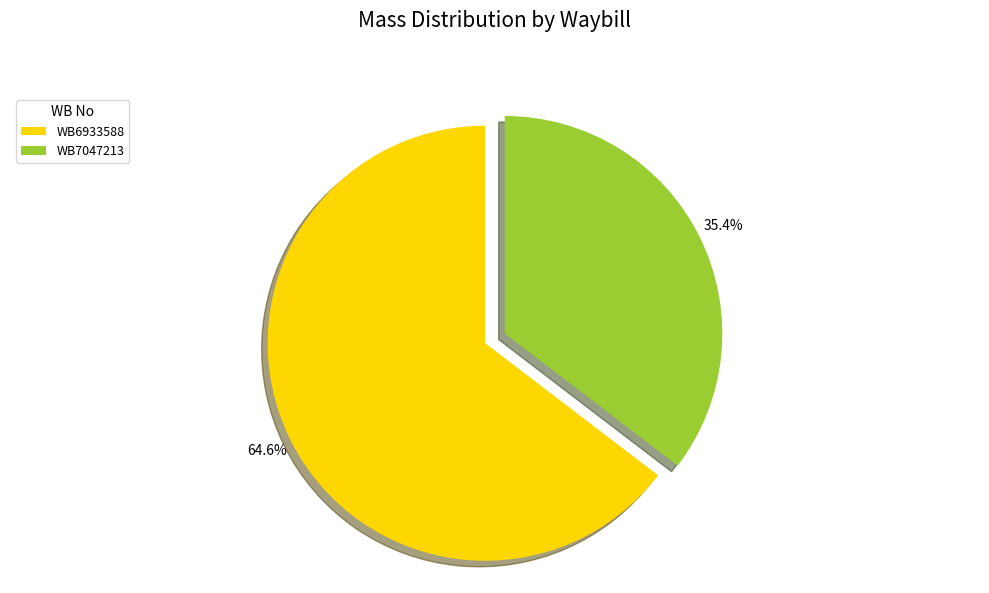

The WB7047213 slice represents 35% of the pie. True or false?

True